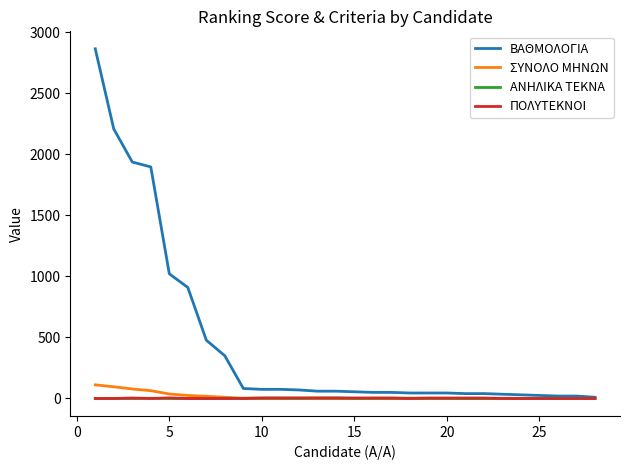

What is the maximum value for ΣΥΝΟΛΟ ΜΗΝΩΝ?

112